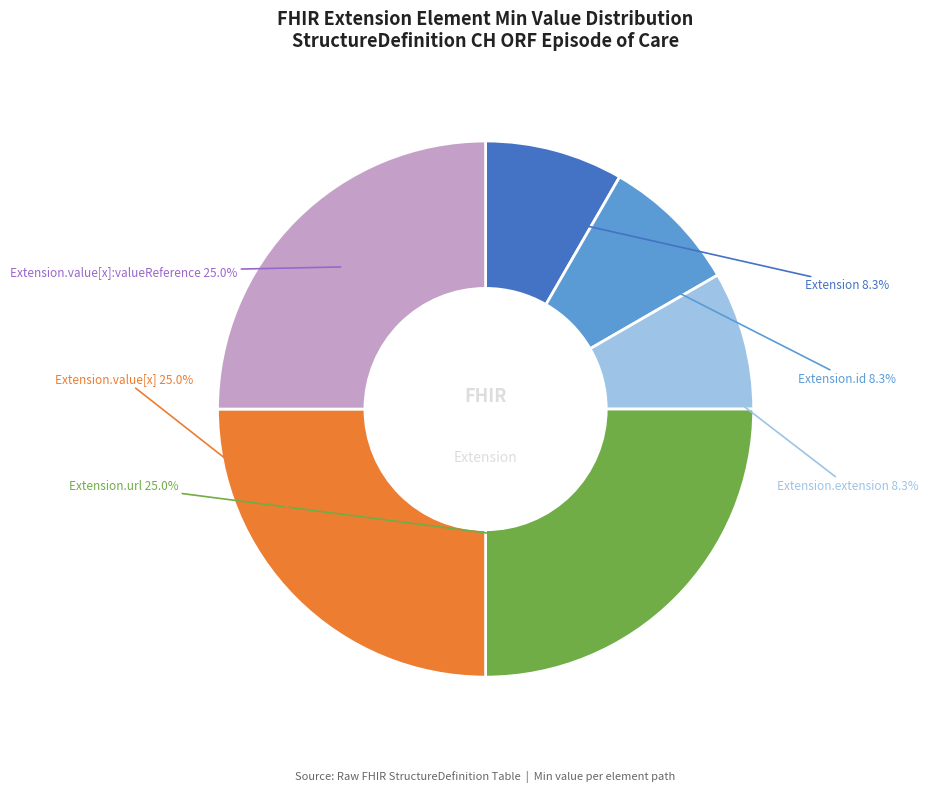

Is there a majority slice in this chart?

No